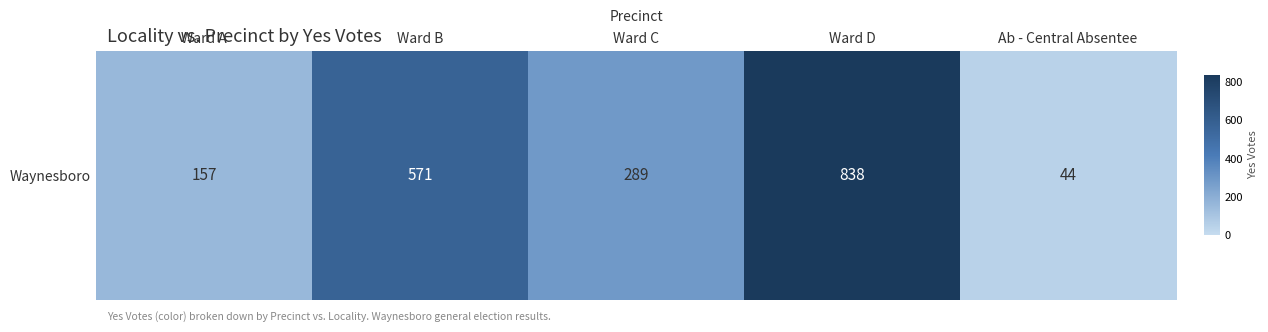

What is the change in value from Ward C to Ab - Central Absentee?

-245